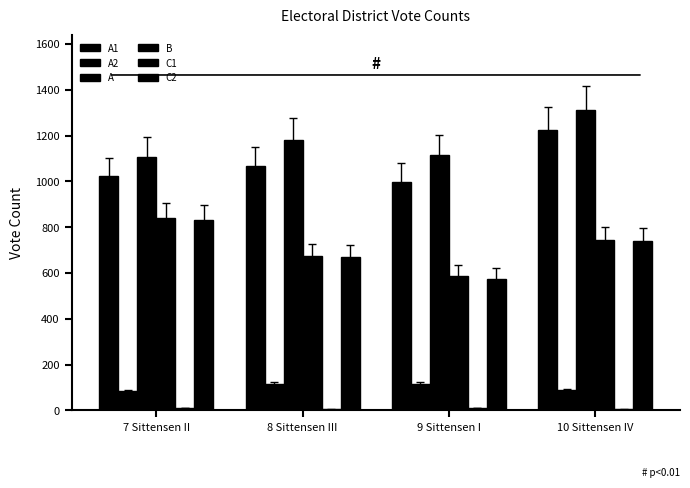

What is the approximate value of A1 at 10 Sittensen IV, to the nearest 50?

1250